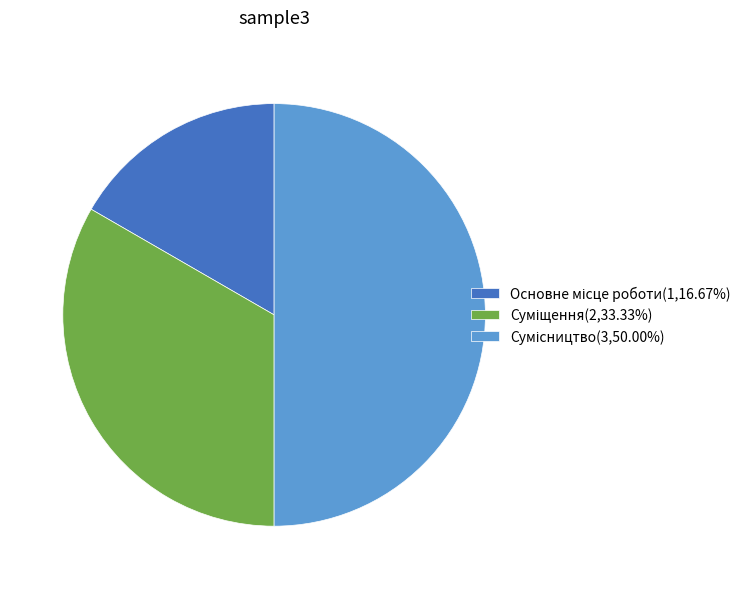

What is the ratio of the value at Суміщення to the value at Основне місце роботи?

2.0